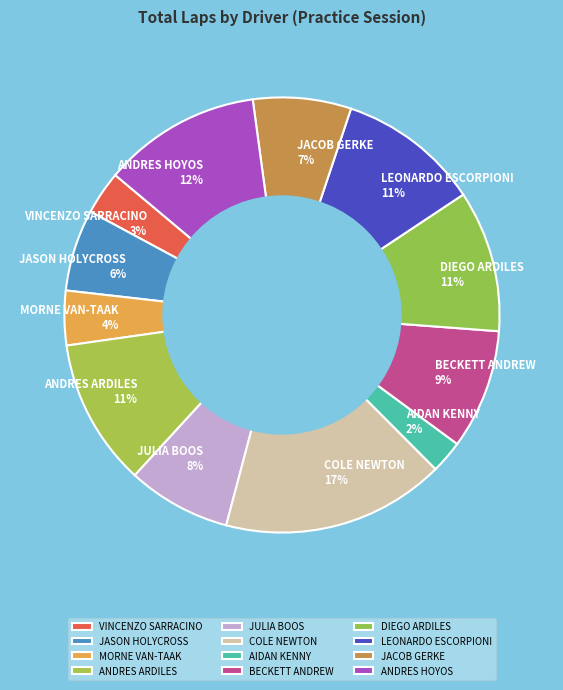

How many segments does this pie chart have?

12